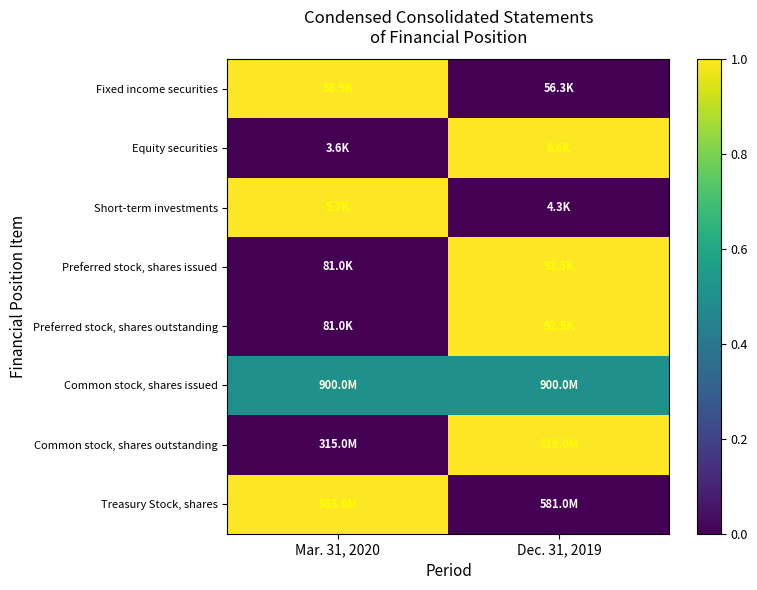

At how many categories does at least one series exceed 0?

2